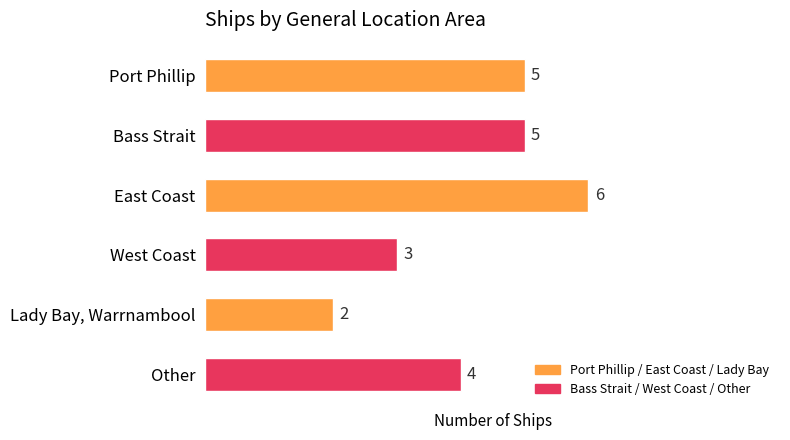

What is the smallest value displayed?

2